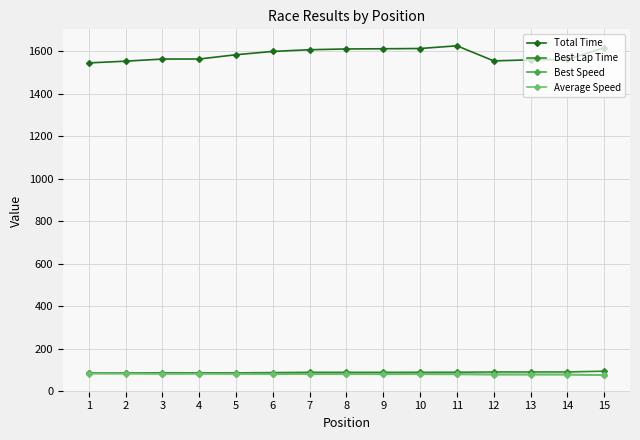

What is the highest value of the Best Lap Time series?

93.8